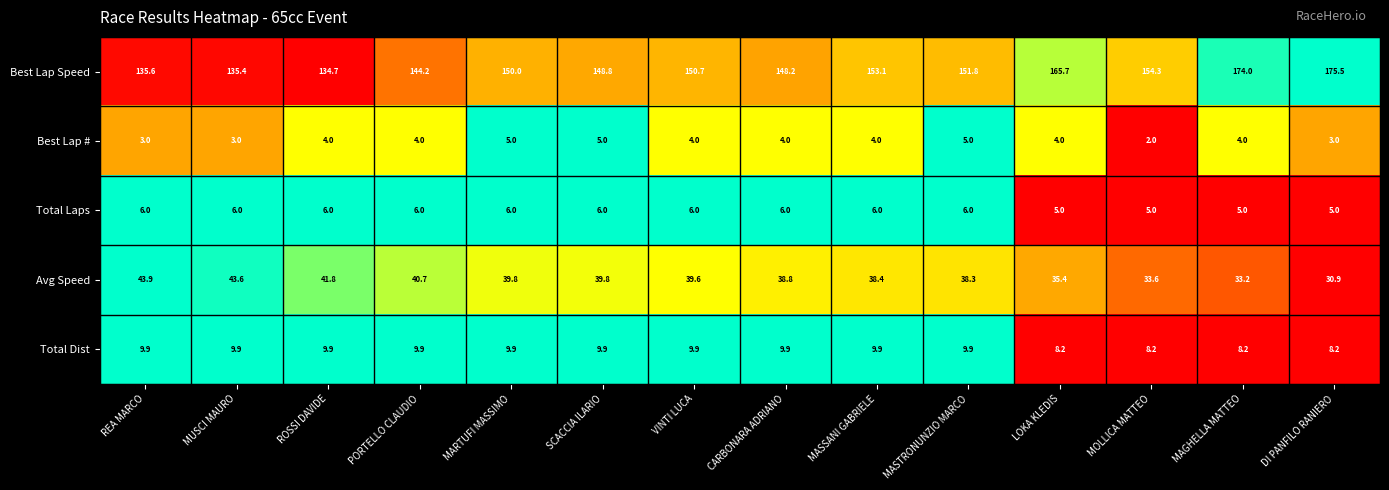

List the series in order of their peak value, lowest first.

Best Lap #, Total Laps, Total Dist, Avg Speed, Best Lap Speed